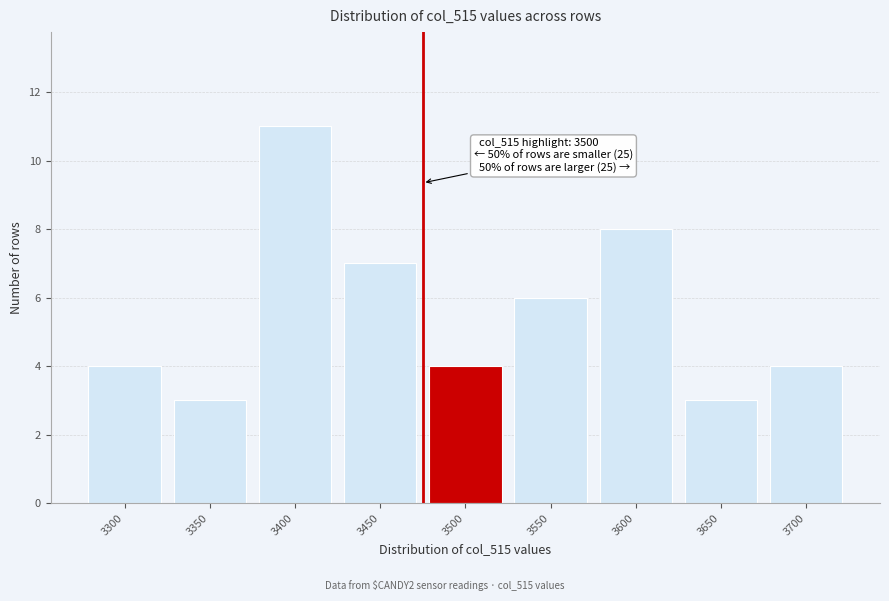

Reading left to right, what are all the values shown in this chart?

3300=4	3350=3	3400=11	3450=7	3500=4	3550=6	3600=8	3650=3	3700=4